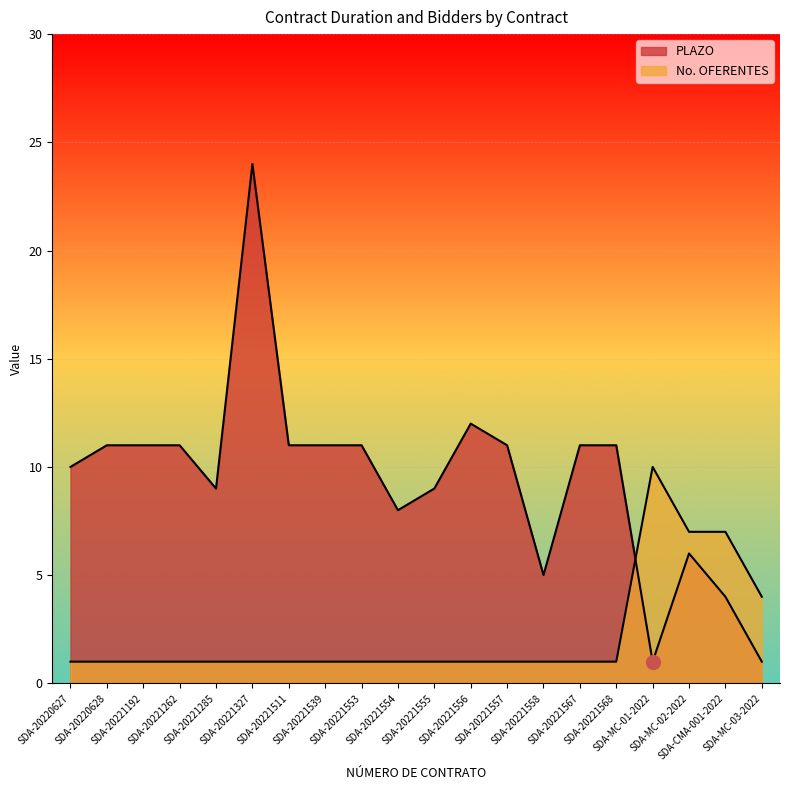

True or false: No. OFERENTES has more than 1 points higher than both neighbors.

False